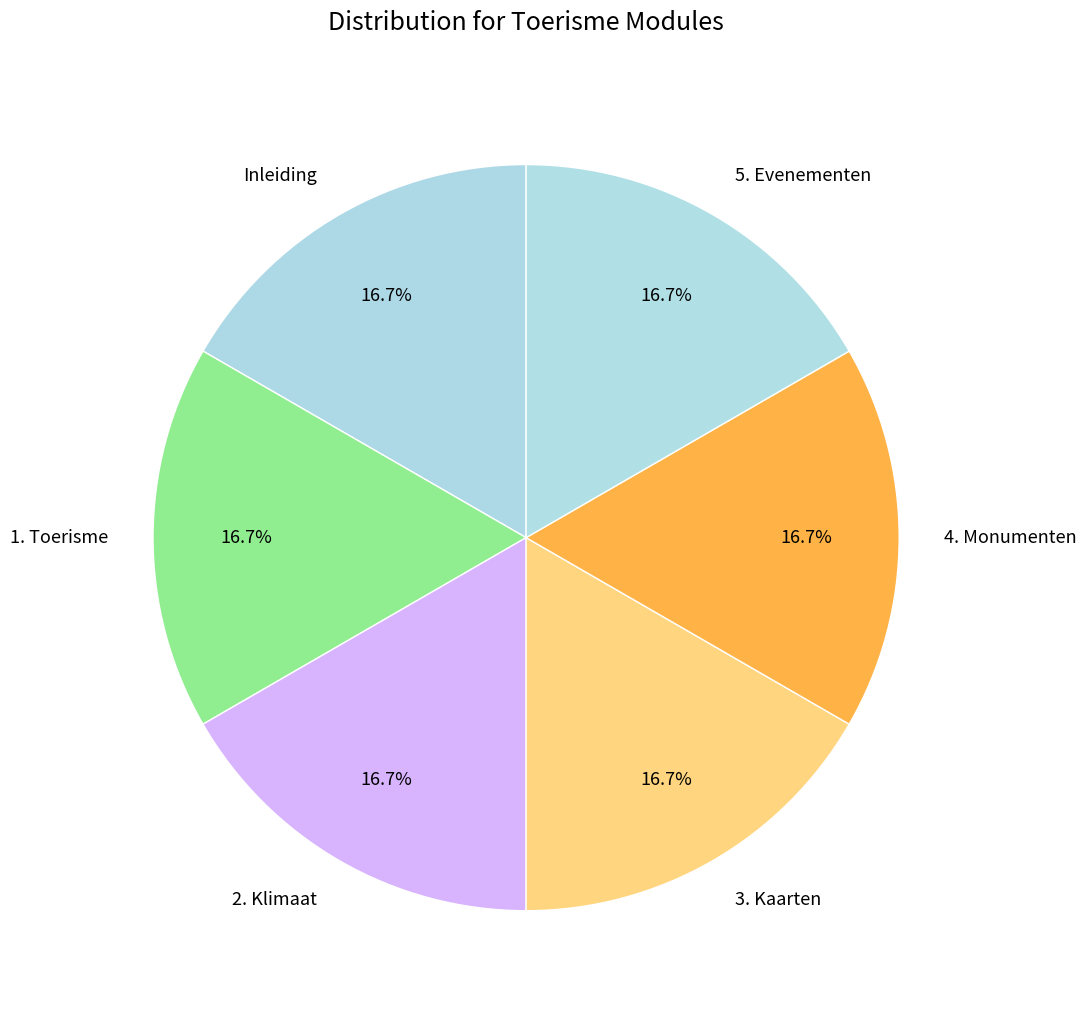

Is it true that 3. Kaarten is 17% of the pie?

True